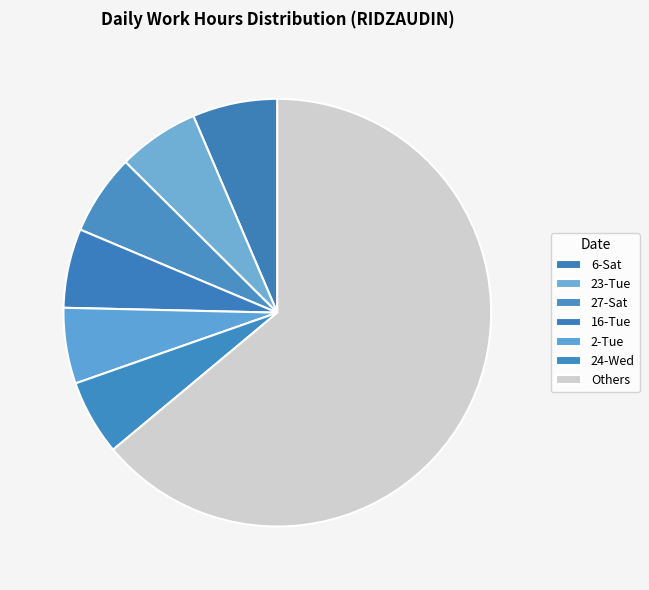

How many slices are in this pie chart?

7